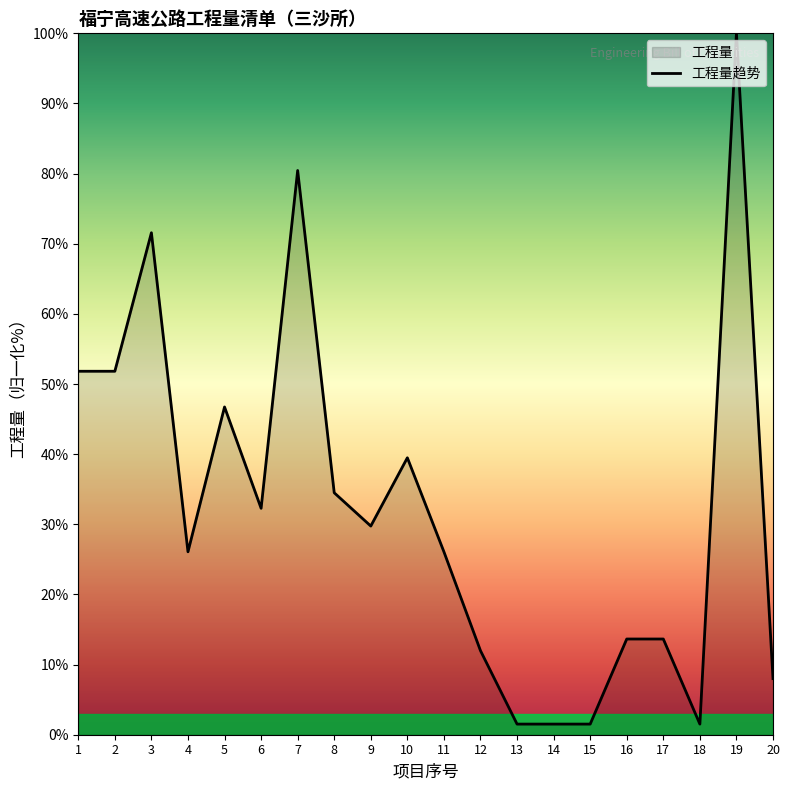

The chart shows a value of 12.0 at 12. True or false?

True